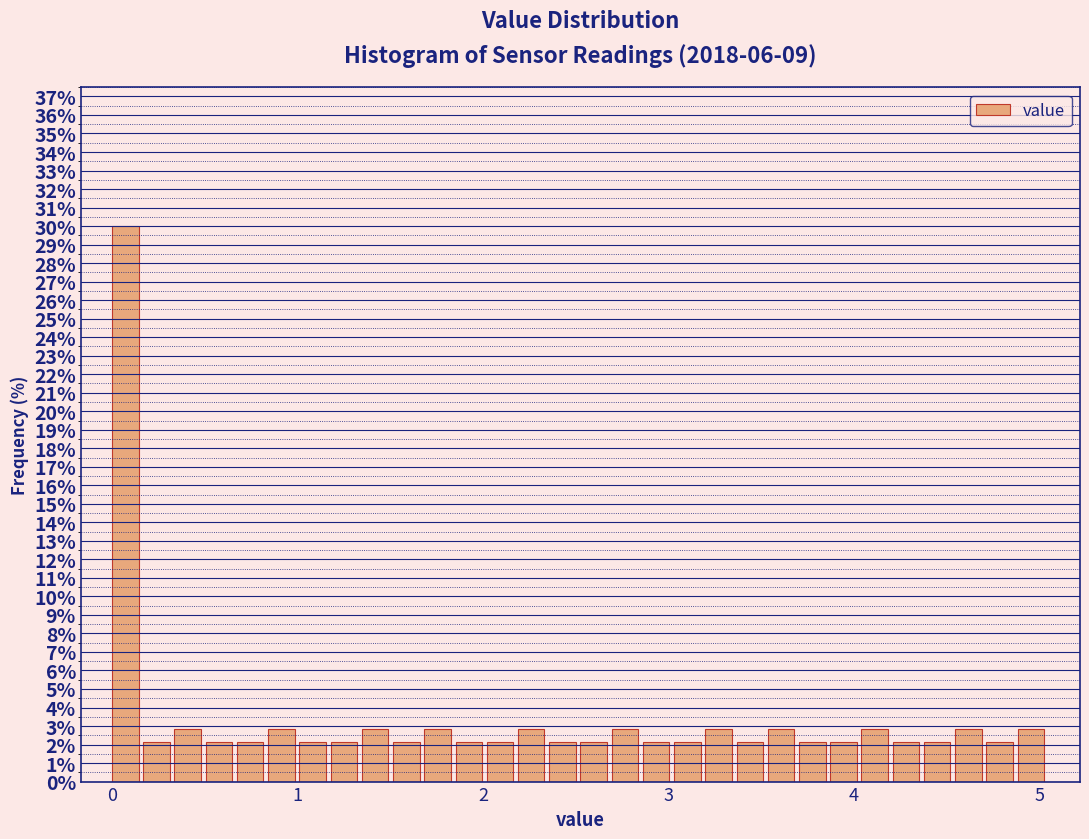

Read against the x-axis, roughly where is the centre of the tallest bar?

0.1